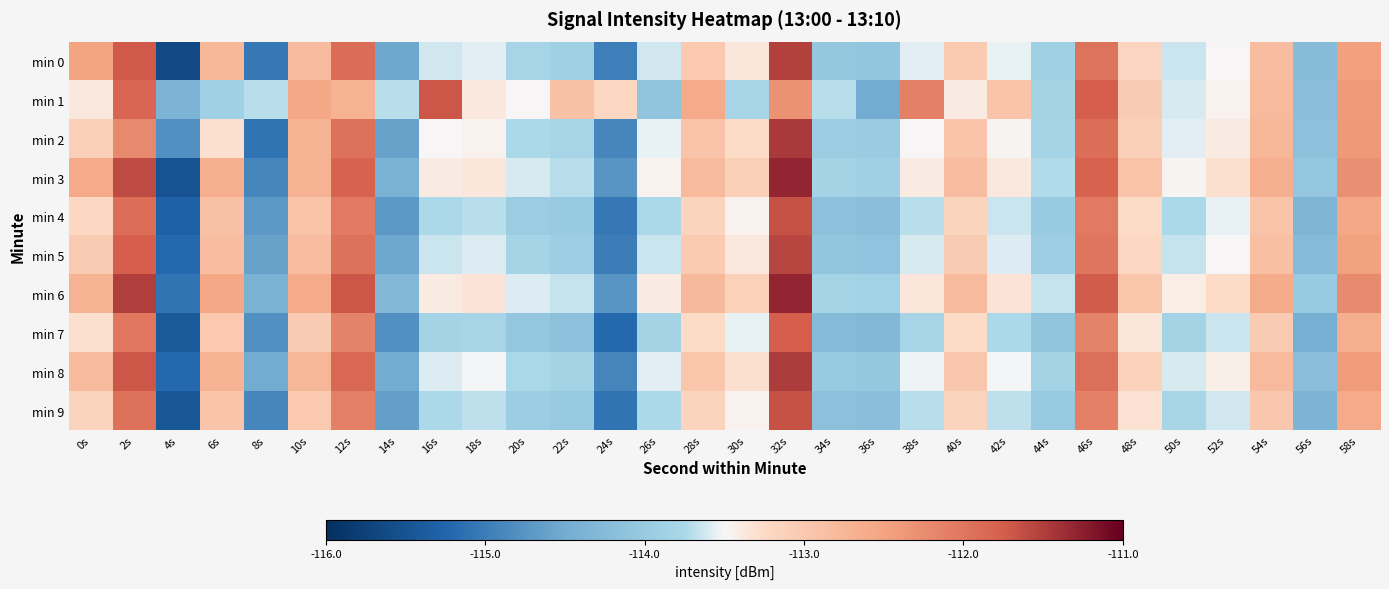

At which category is the sum across all series the highest?

32s